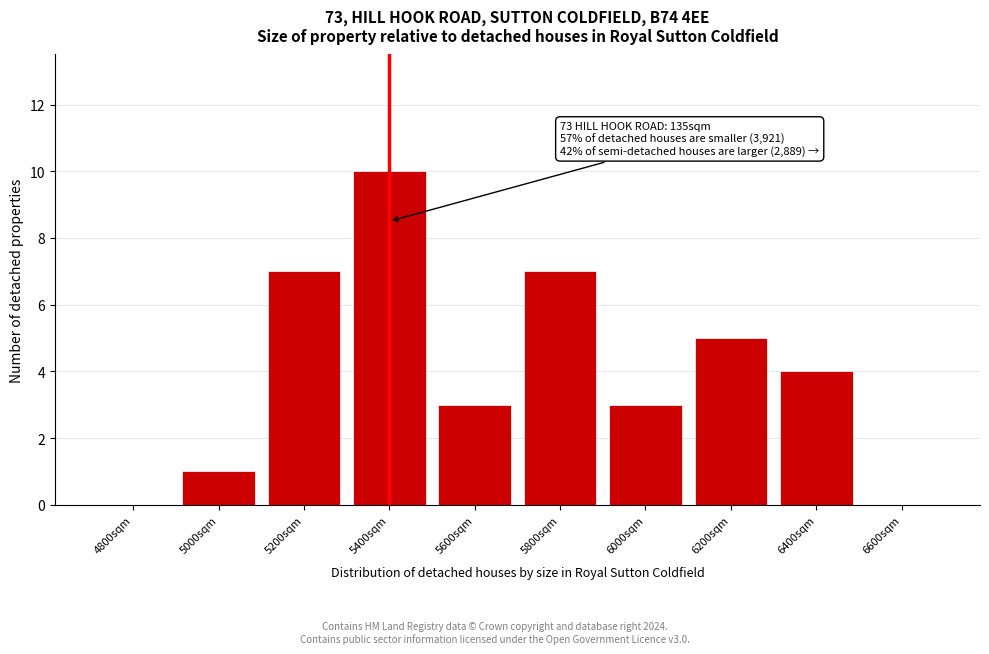

Reading right to left, what are all the values shown in this chart?

6600sqm=0	6400sqm=4	6200sqm=5	6000sqm=3	5800sqm=7	5600sqm=3	5400sqm=10	5200sqm=7	5000sqm=1	4800sqm=0